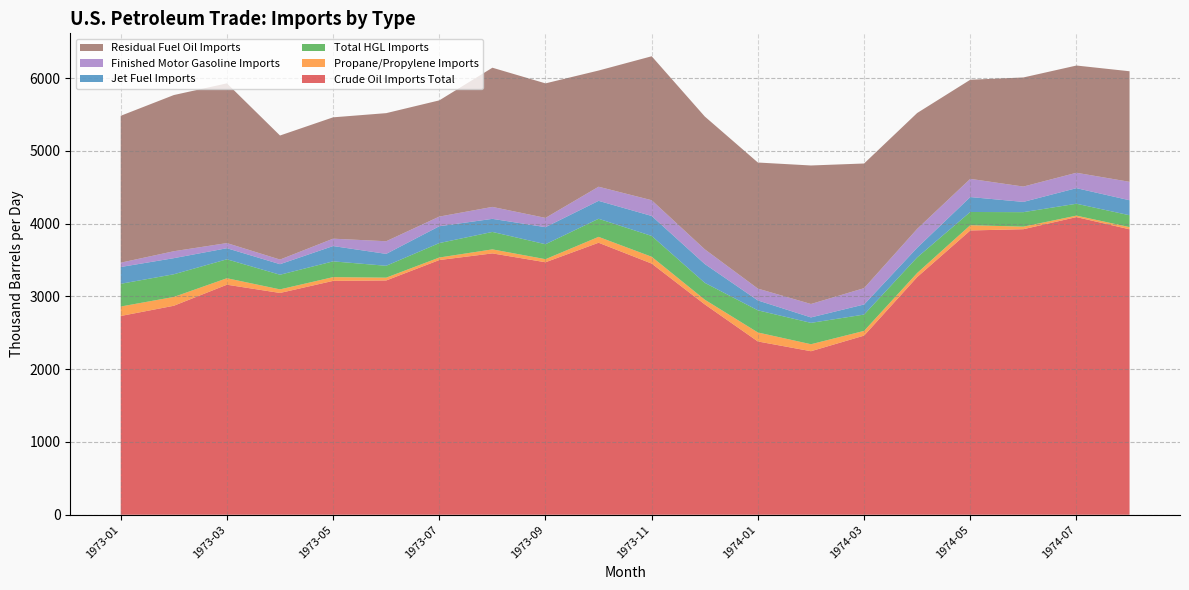

Reading left to right, list all the values displayed in this chart.

Crude Oil Imports Total: 2732.0	2872.6	3162.0	3048.6	3214.6	3220.4	3501.0	3592.5	3470.6	3738.9	3452.3	2891.4	2381.9	2247.9	2462.2	3267.0	3907.7	3924.9	4091.5	3923.7
Propane/Propylene Imports: 130.1	121.1	89.0	49.1	51.5	38.5	34.8	55.1	42.3	80.9	93.8	64.7	123.5	96.0	64.9	55.8	72.2	35.0	20.1	30.0
Total HGL Imports: 312.3	311.7	260.2	201.2	216.6	163.2	198.5	239.8	205.5	248.6	286.1	231.6	304.4	293.7	224.3	214.6	181.7	199.4	163.4	163.1
Jet Fuel Imports: 230.9	221.4	152.4	145.1	210.5	163.6	231.5	179.8	234.9	246.3	274.7	258.5	135.8	75.0	138.7	132.2	205.3	141.0	214.2	206.2
Finished Motor Gasoline Imports: 59.4	95.2	70.7	63.4	101.5	173.8	132.6	164.2	127.2	194.2	216.4	202.2	162.8	184.4	224.5	259.7	250.1	210.8	211.7	253.2
Residual Fuel Oil Imports: 2019.1	2146.8	2195.5	1705.3	1668.0	1760.8	1597.4	1913.3	1849.0	1597.1	1978.8	1825.6	1733.1	1904.0	1713.5	1592.8	1362.3	1499.6	1473.9	1519.9